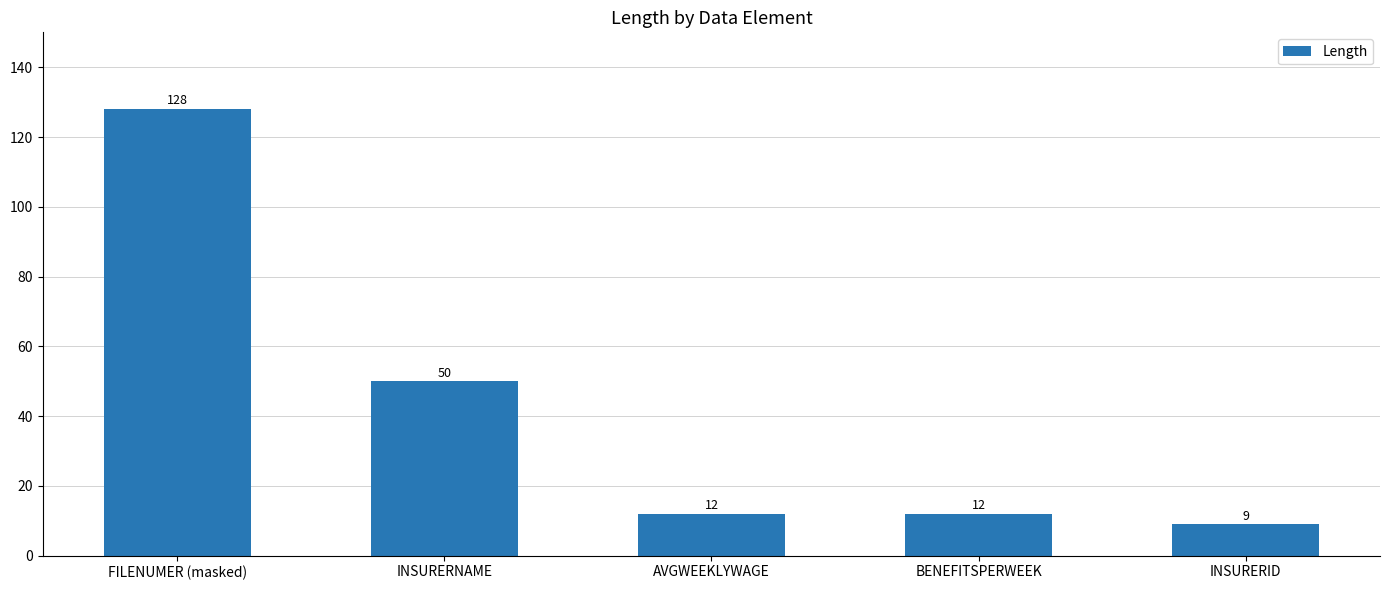

At which label is the value closest to 68?

INSURERNAME